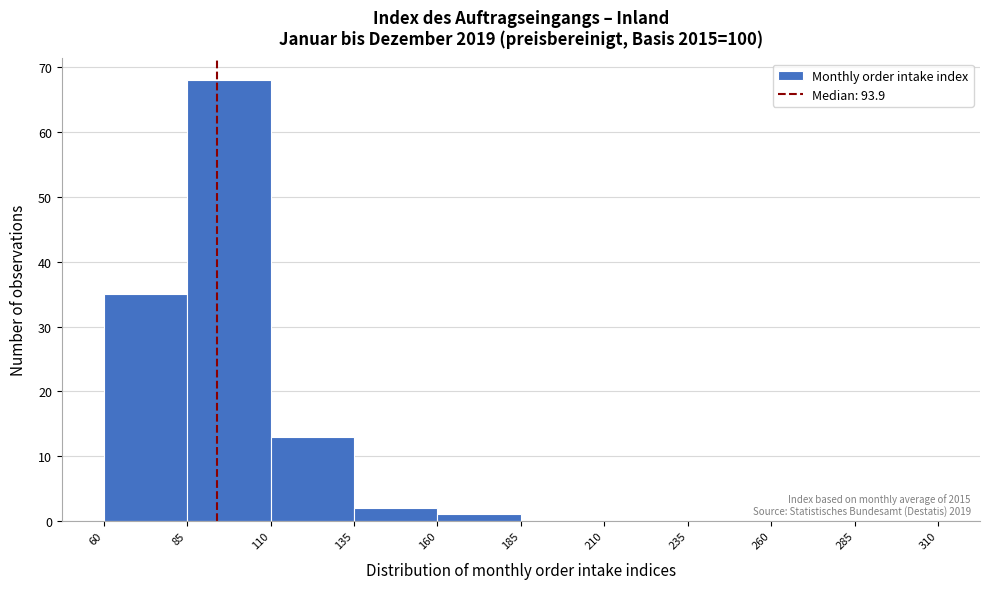

Over which range of the x-axis is the bar tallest?

85 to 110